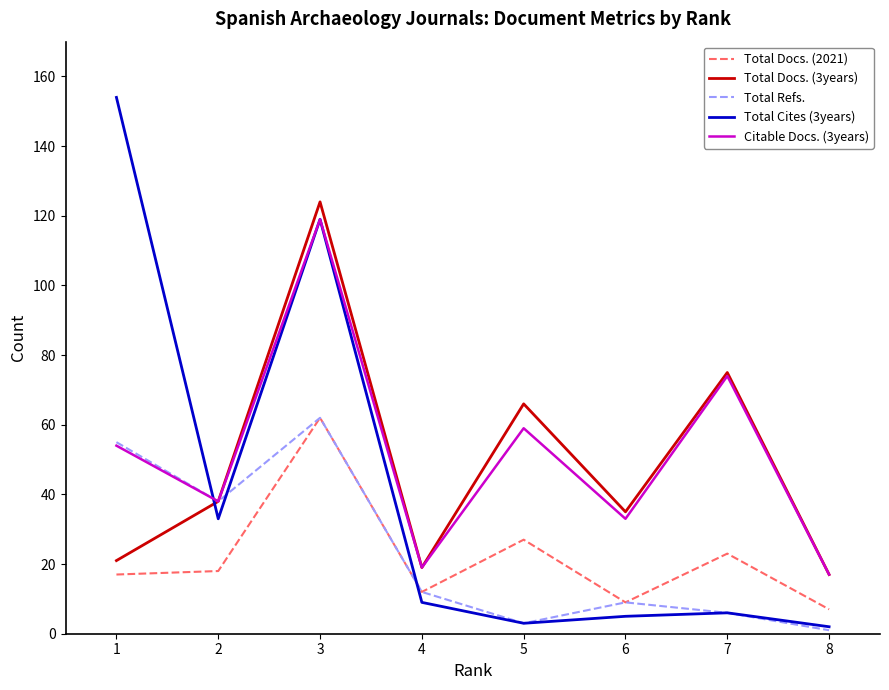

Which series has the largest range (max minus min)?

Total Cites (3years)